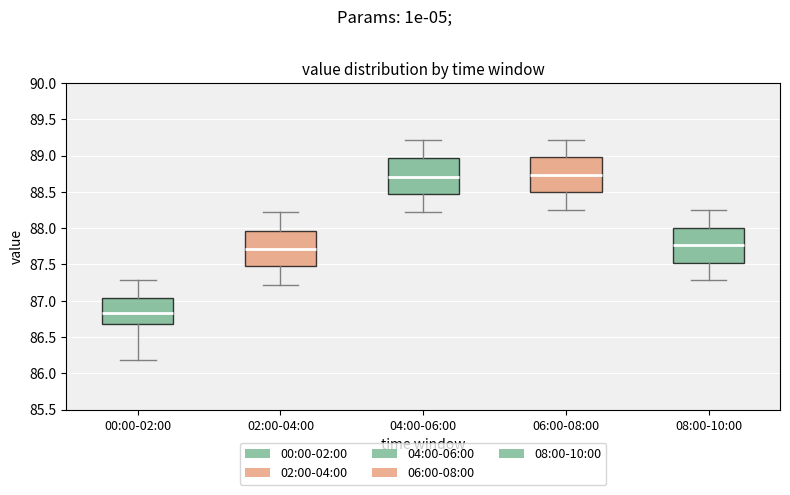

Reading left to right, read every box against the y-axis: the position of its median line, the range the box covers, and the ends of its whiskers. The values are not printed on the chart, so give them approximately, as read against the axis.

00:00-02:00: median 86.85, box 86.70 to 87.05, whiskers 86.20 to 87.30
02:00-04:00: median 87.70, box 87.45 to 87.95, whiskers 87.20 to 88.20
04:00-06:00: median 88.70, box 88.45 to 88.95, whiskers 88.20 to 89.20
06:00-08:00: median 88.75, box 88.50 to 89.00, whiskers 88.25 to 89.20
08:00-10:00: median 87.75, box 87.50 to 88.00, whiskers 87.30 to 88.25